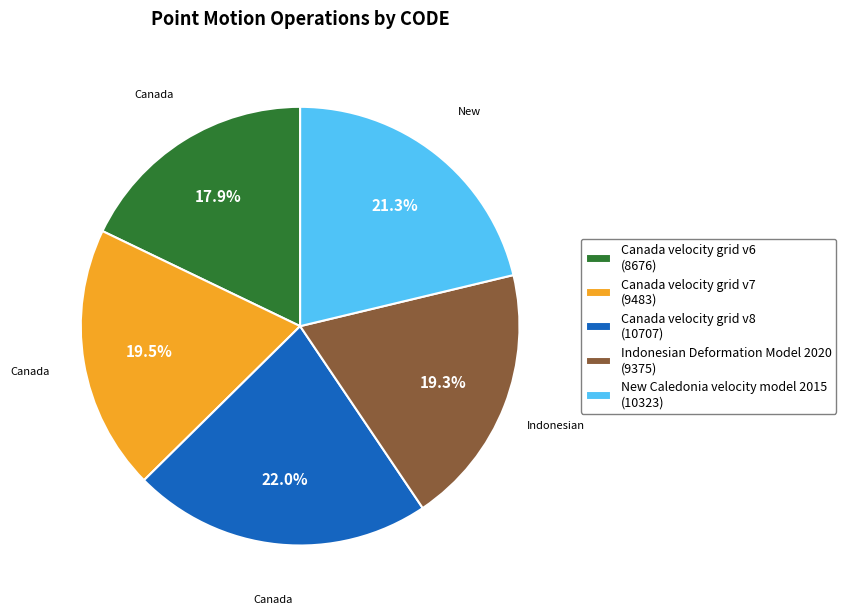

What percentage is the New Caledonia velocity model 2015 slice, to the nearest percent?

21%